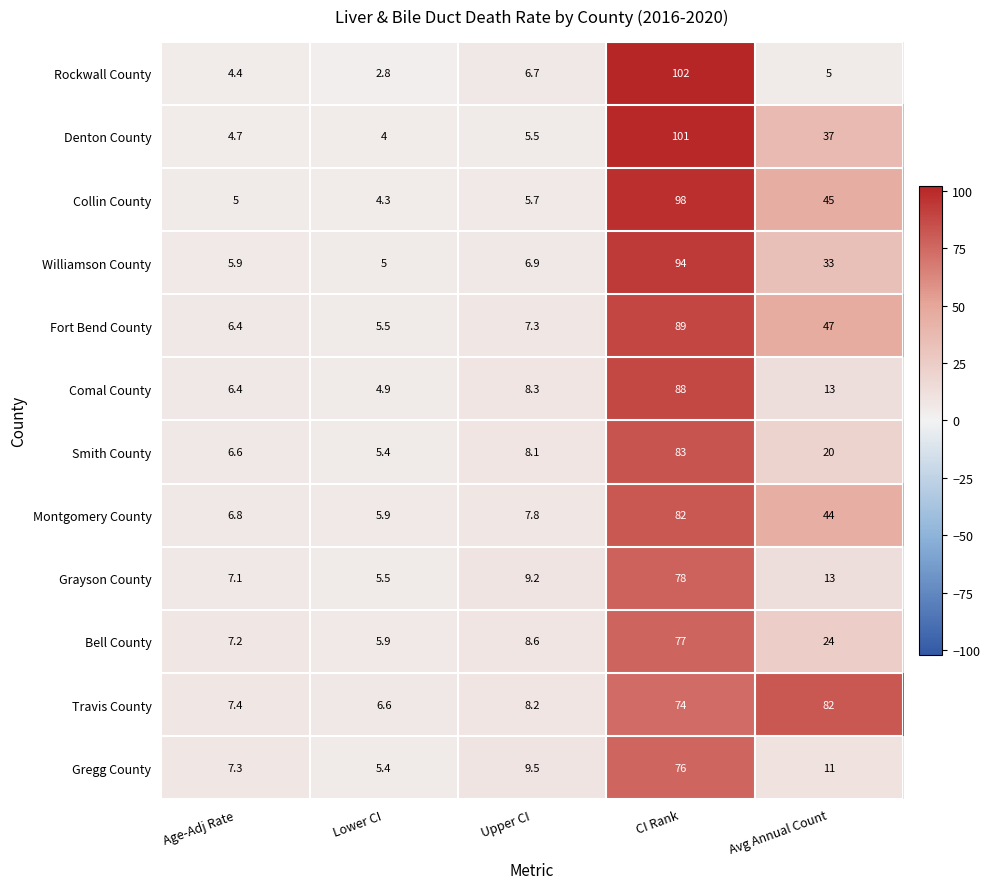

At which category is the sum across all series the highest?

CI Rank